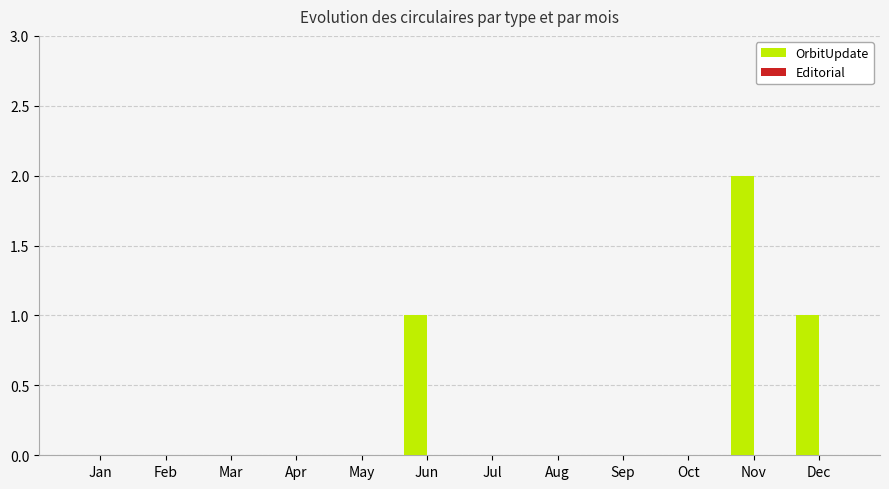

At which category does the chart reach its peak across all series?

Nov